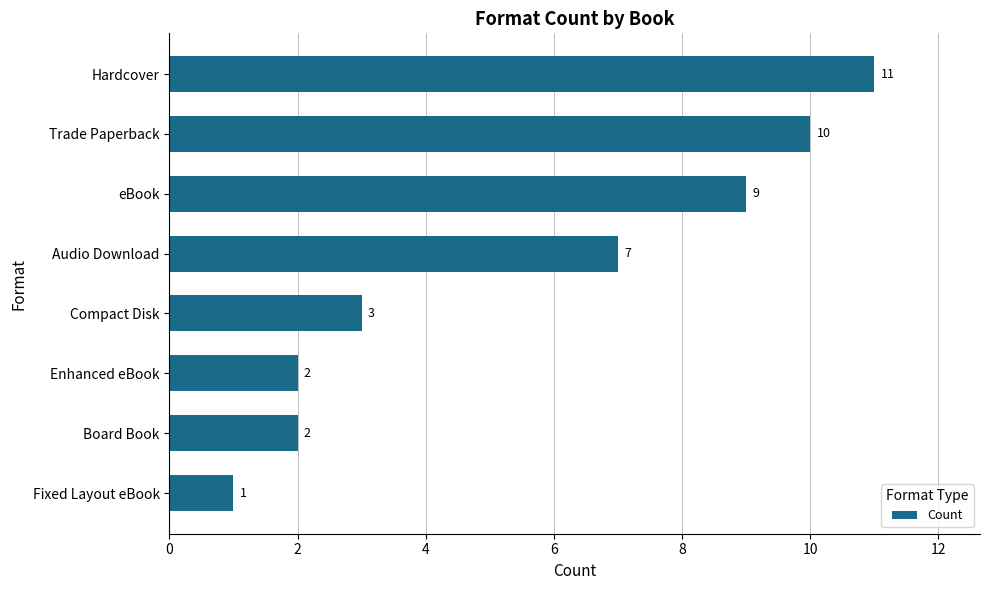

How many values are between 2 and 10?

6